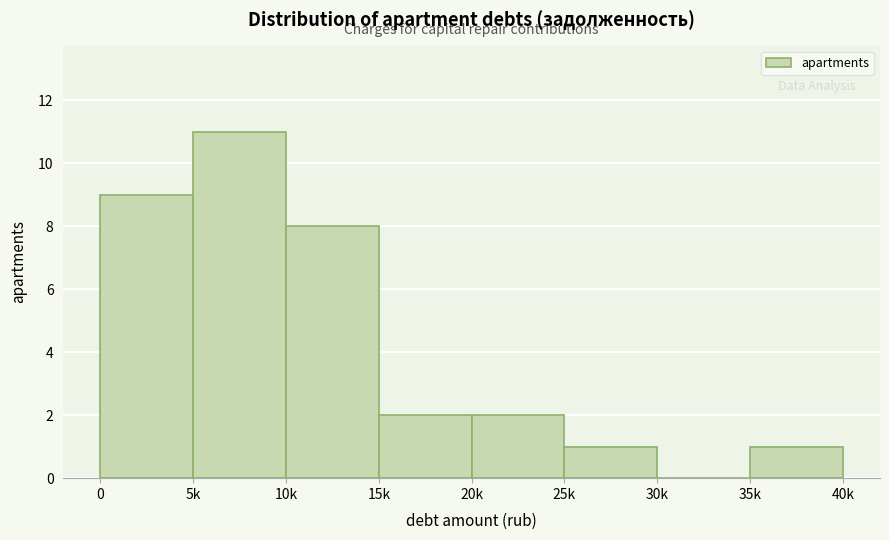

Reading left to right, transcribe all the data shown in this chart.

0=9	5k=11	10k=8	15k=2	20k=2	25k=1	30k=0	35k=1